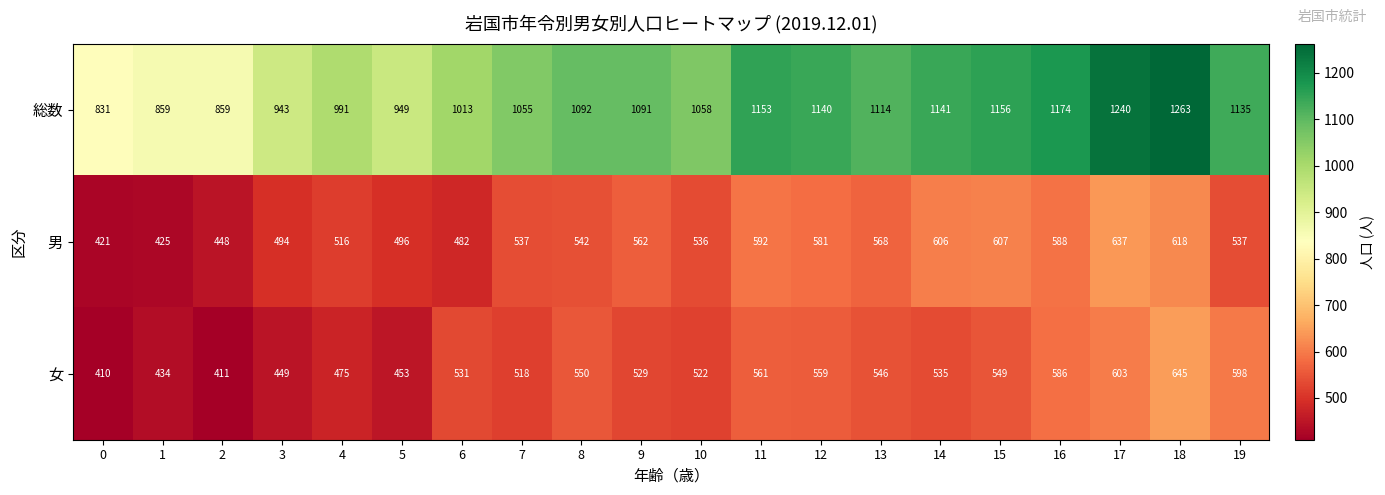

At which category is the sum across all series the highest?

18